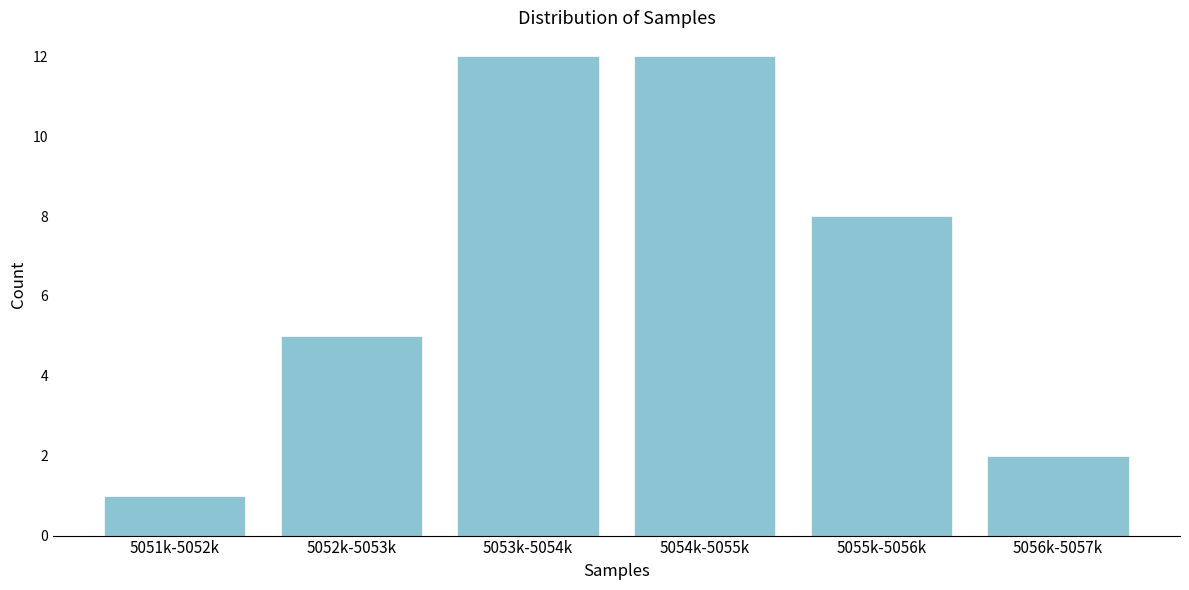

Reading left to right, list all the values displayed in this chart.

5051k-5052k=1	5052k-5053k=5	5053k-5054k=12	5054k-5055k=12	5055k-5056k=8	5056k-5057k=2